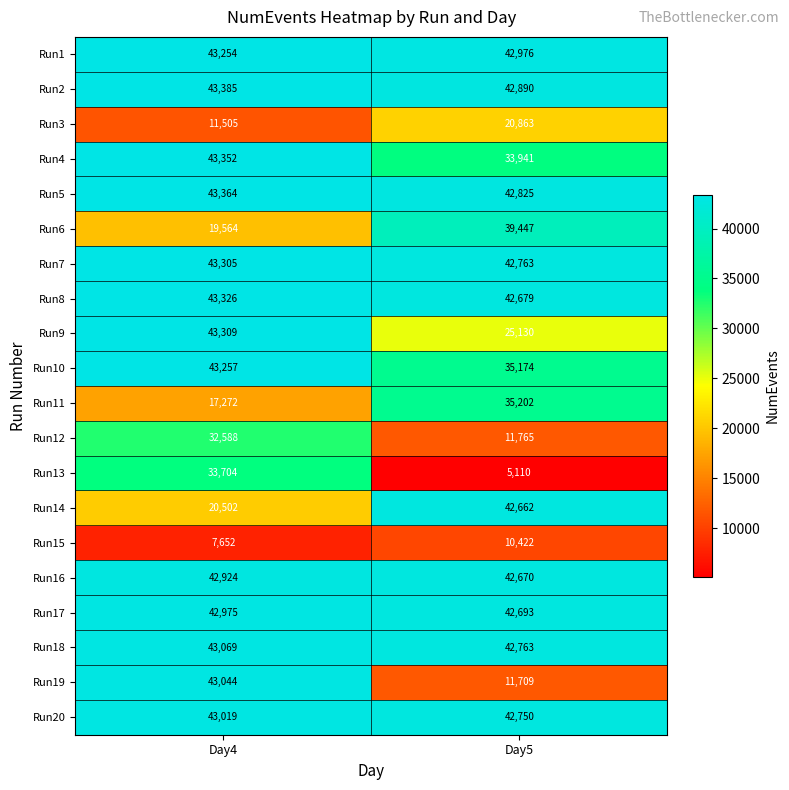

What is the smallest value displayed?

5110